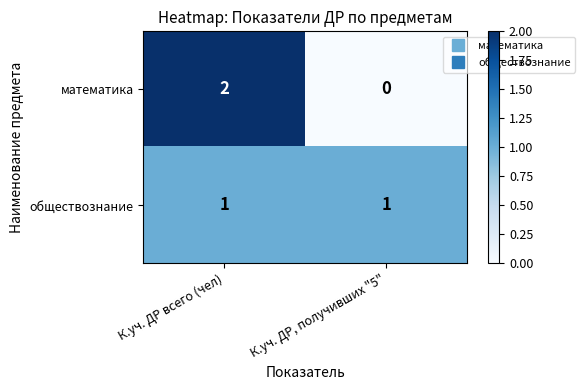

At which category is the sum across all series the highest?

К.уч. ДР всего (чел)